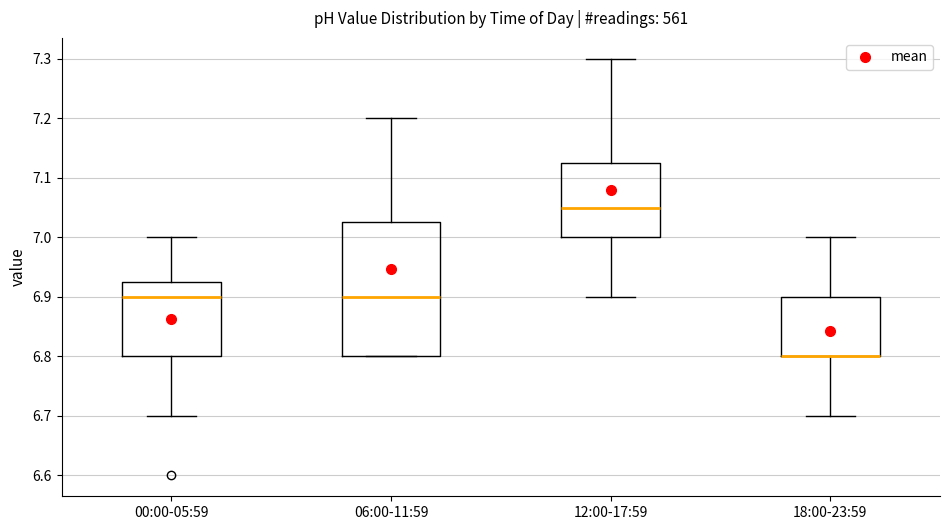

Where is the lower edge of the box for 06:00-11:59 on the y-axis? The values are not printed on the chart, so give them approximately, as read against the axis.

6.80